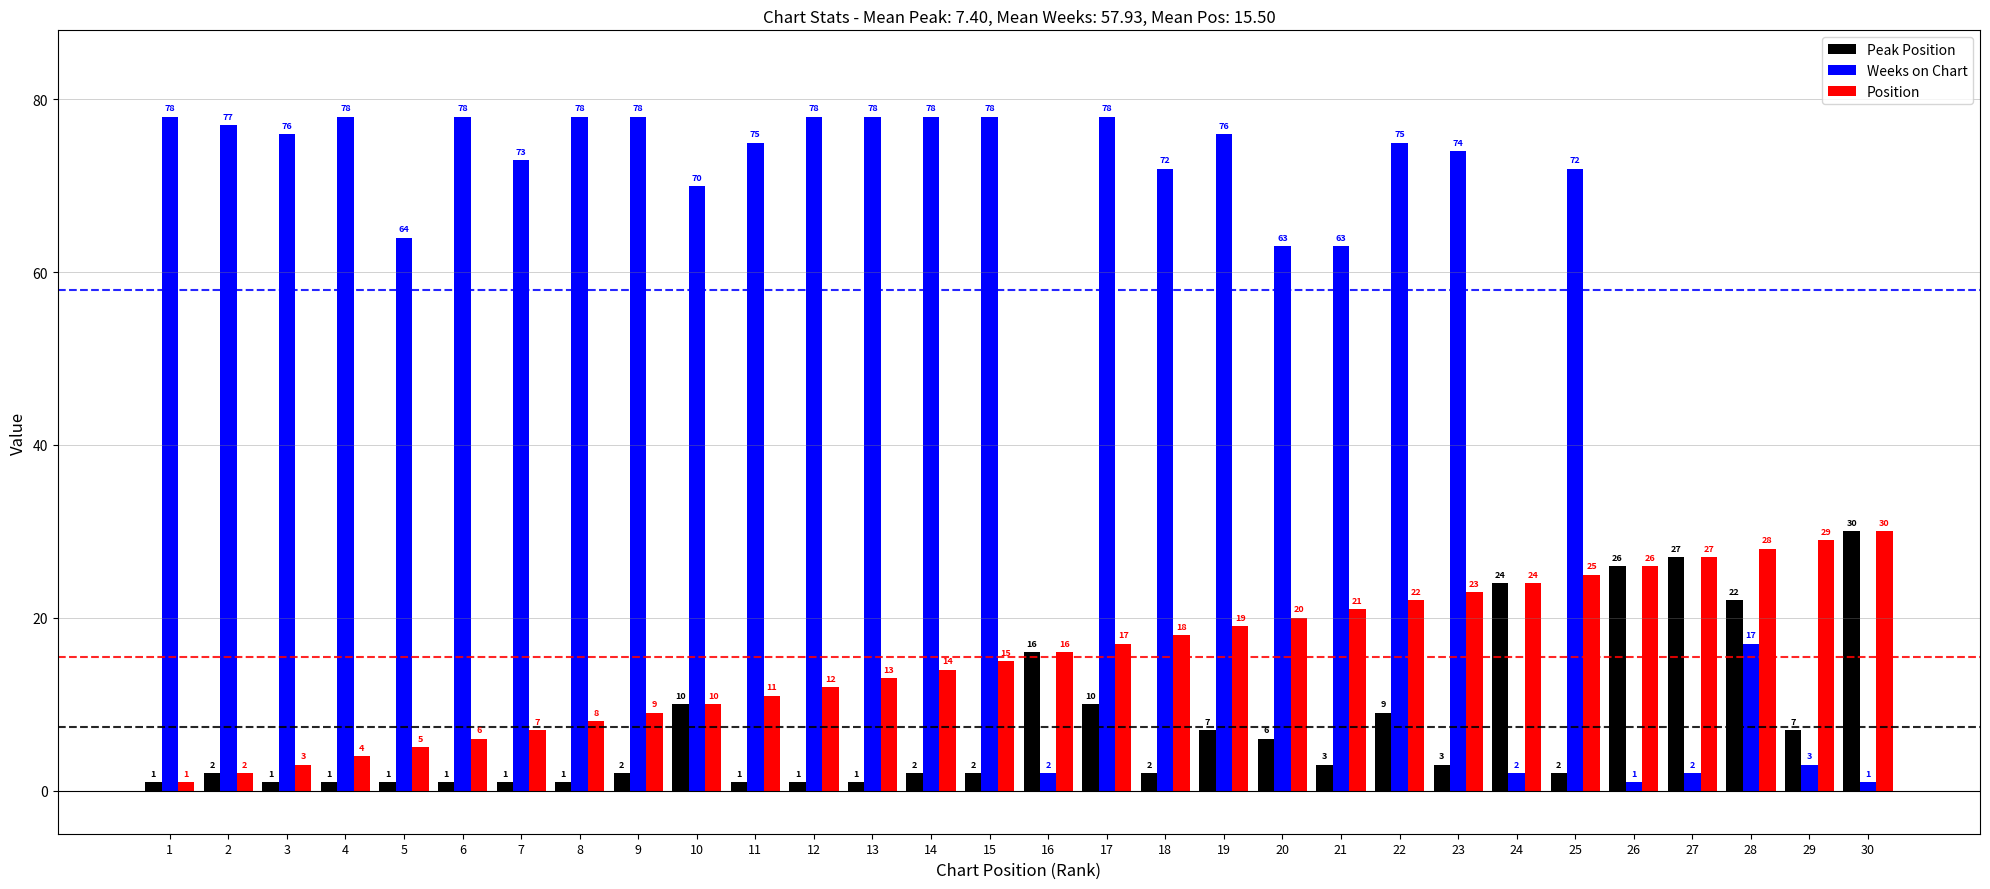

Between 8 and 19, which series saw the biggest shift?

Position